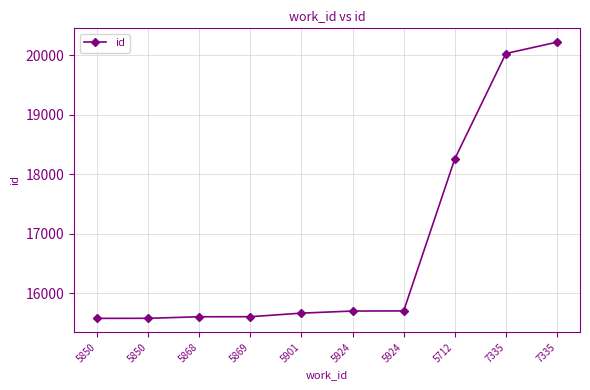

Does the chart display data point markers on the line(s)?

Yes